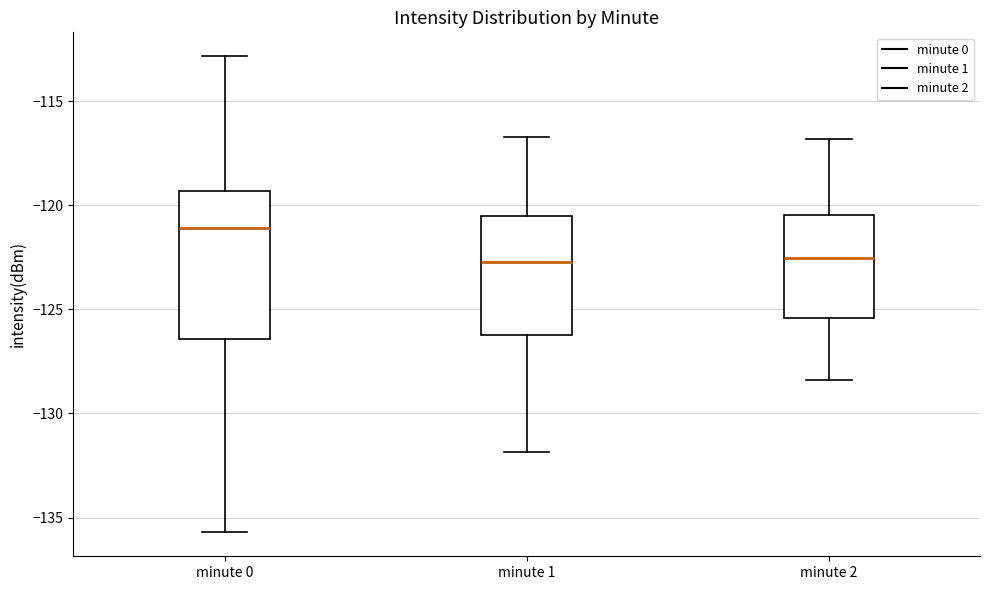

Reading left to right, read every box against the y-axis: the position of its median line, the range the box covers, and the ends of its whiskers. The values are not printed on the chart, so give them approximately, as read against the axis.

minute 0: median -121.0, box -126.5 to -119.5, whiskers -135.5 to -113.0
minute 1: median -122.5, box -126.0 to -120.5, whiskers -132.0 to -116.5
minute 2: median -122.5, box -125.5 to -120.5, whiskers -128.5 to -117.0